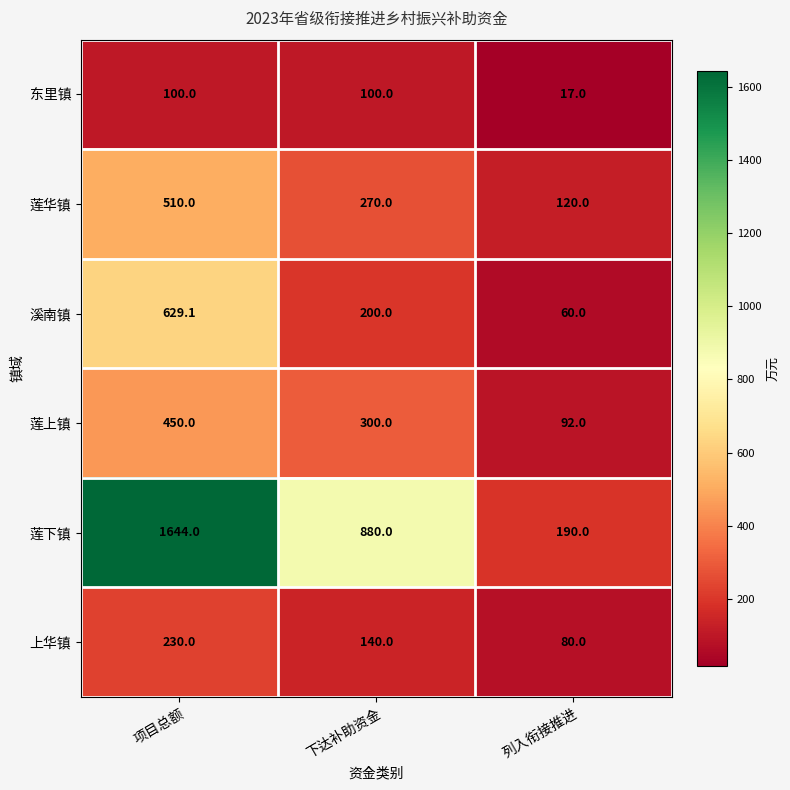

Where is 溪南镇 nearest to the value 344?

下达补助资金